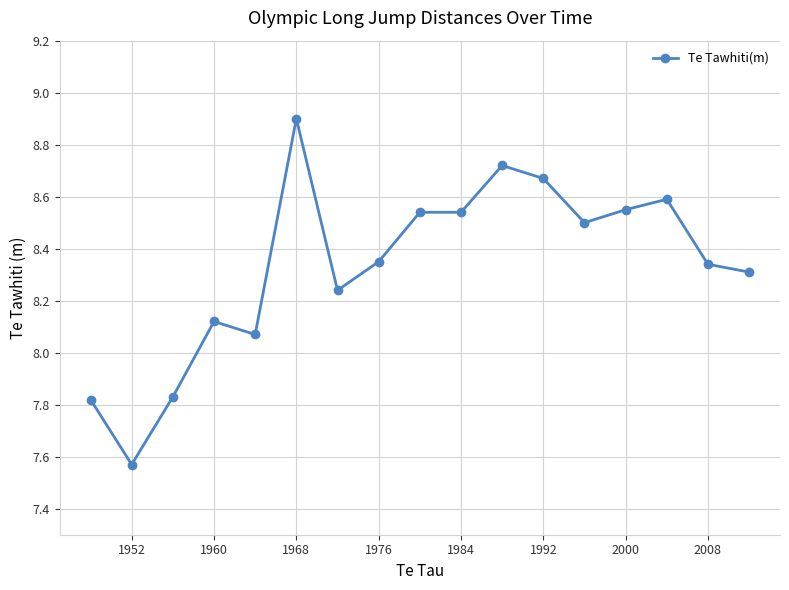

What is the greatest value displayed?

8.9